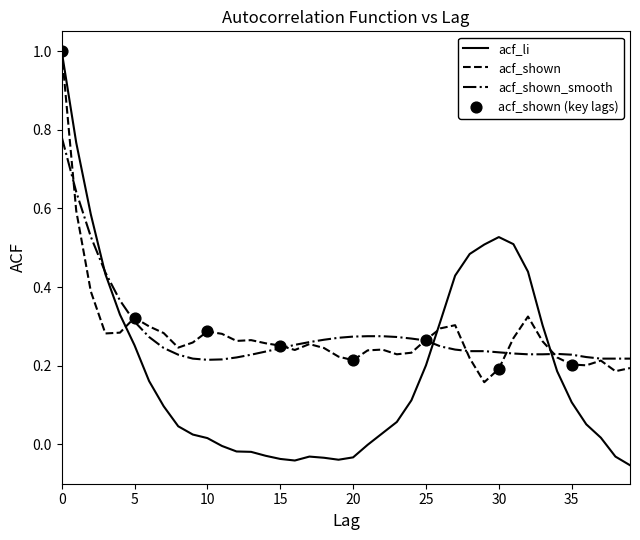

What is the greatest value displayed?

1.0